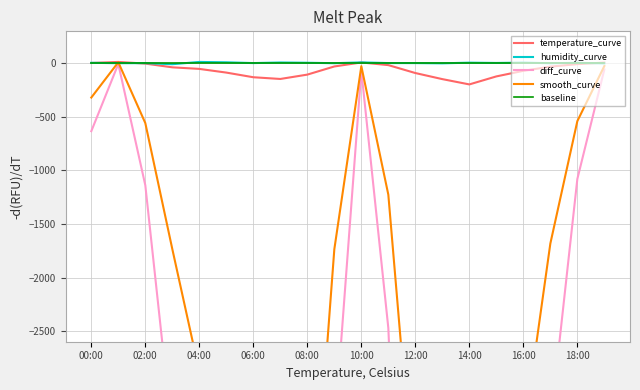

How many intersections are there between temperature_curve and baseline?

4